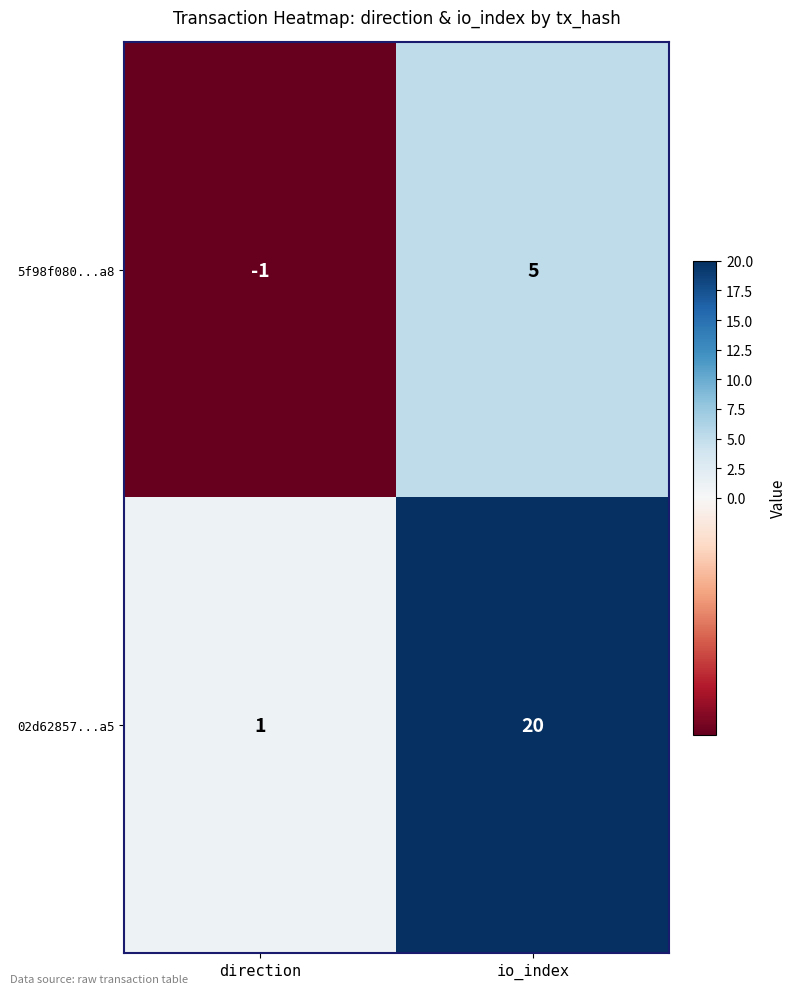

Reading right to left, list all the values displayed in this chart.

5f98f080...a8: 5	-1
02d62857...a5: 20	1